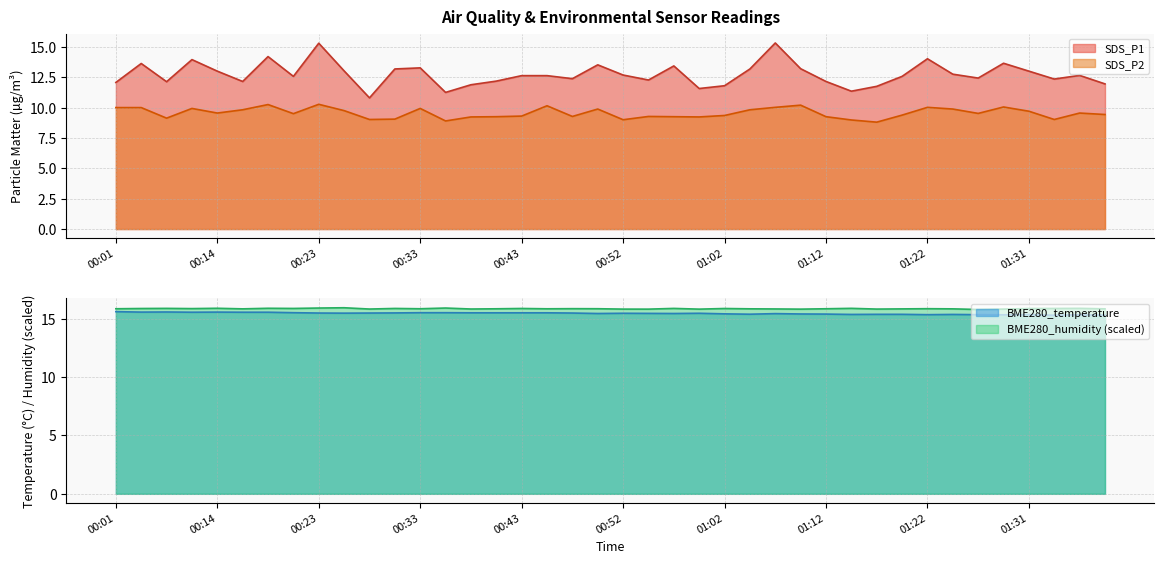

True or false: SDS_P1 and BME280_humidity cross at least once.

False